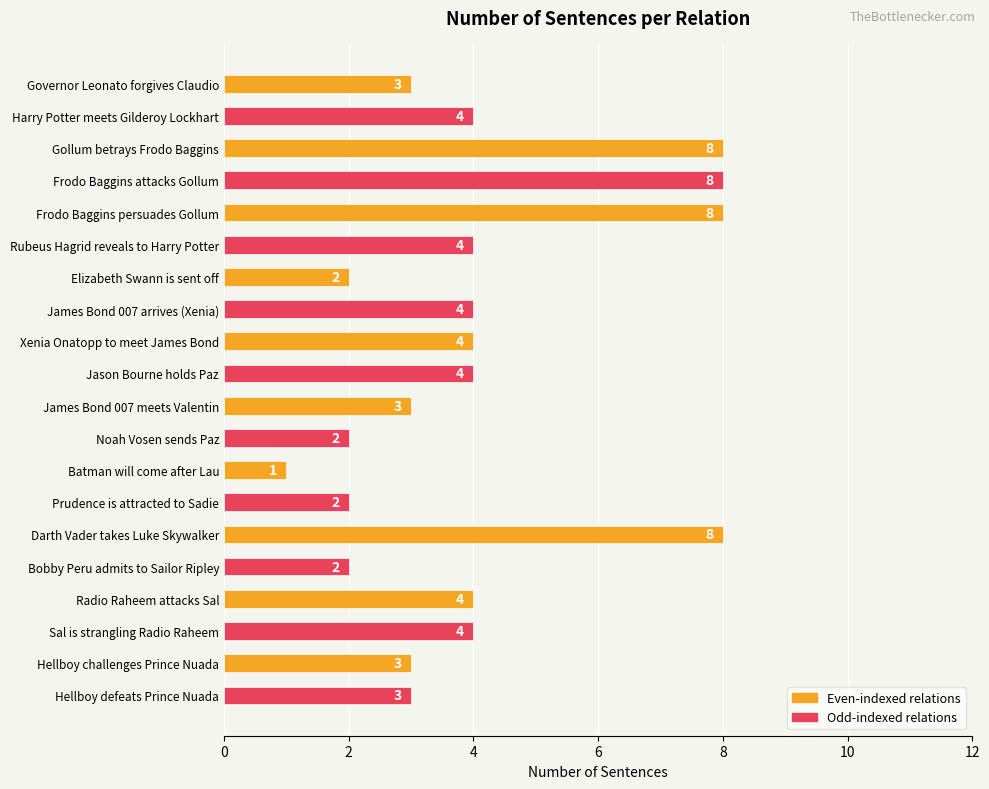

Approximately how many times larger is the value at Darth Vader takes Luke Skywalker compared to Rubeus Hagrid reveals to Harry Potter?

2.0